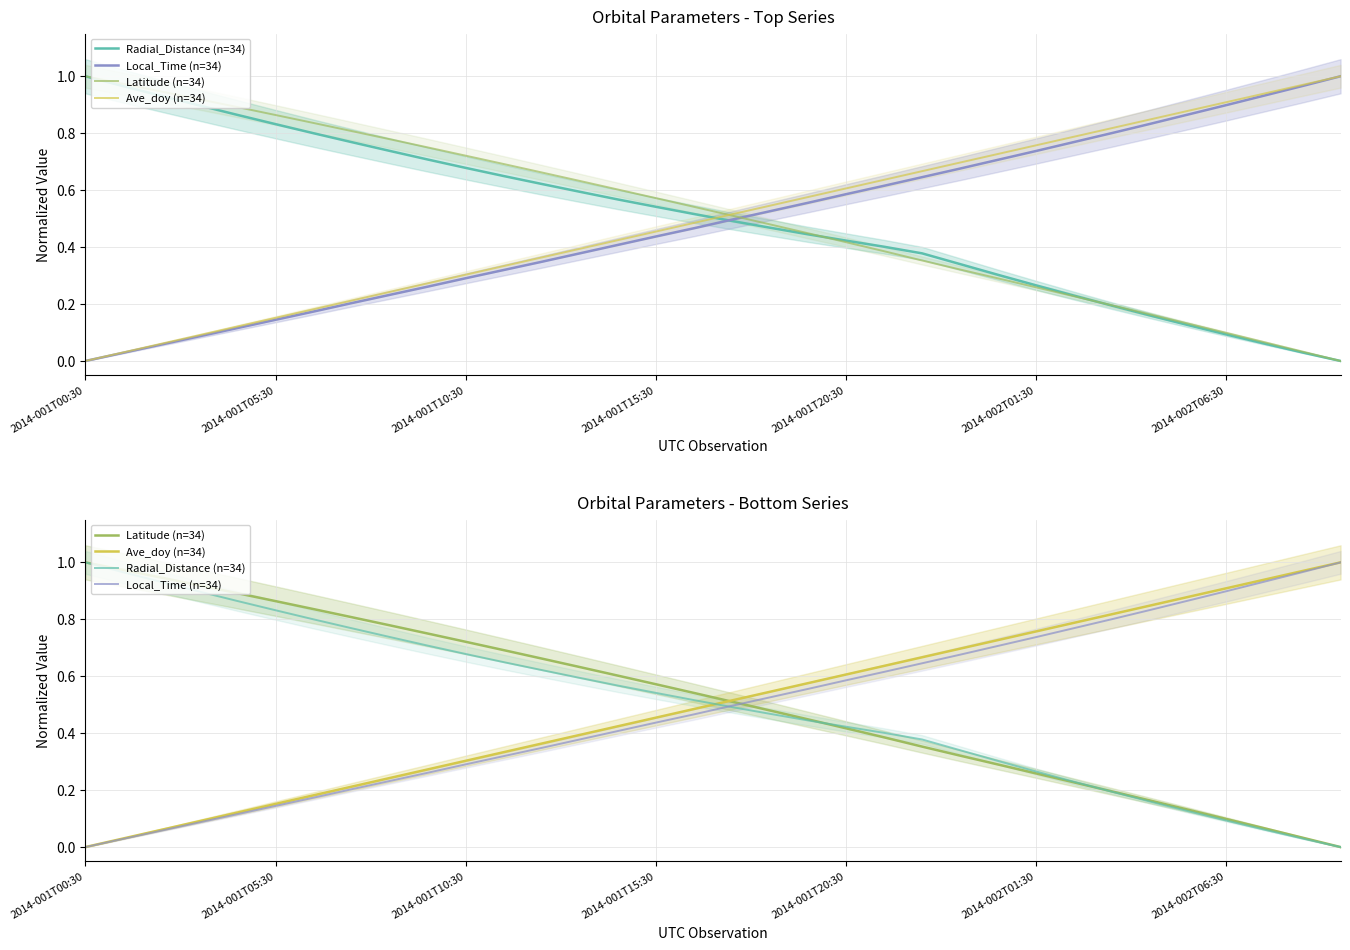

True or false: Local_Time (n=34) has more than 0 interior local peaks.

False